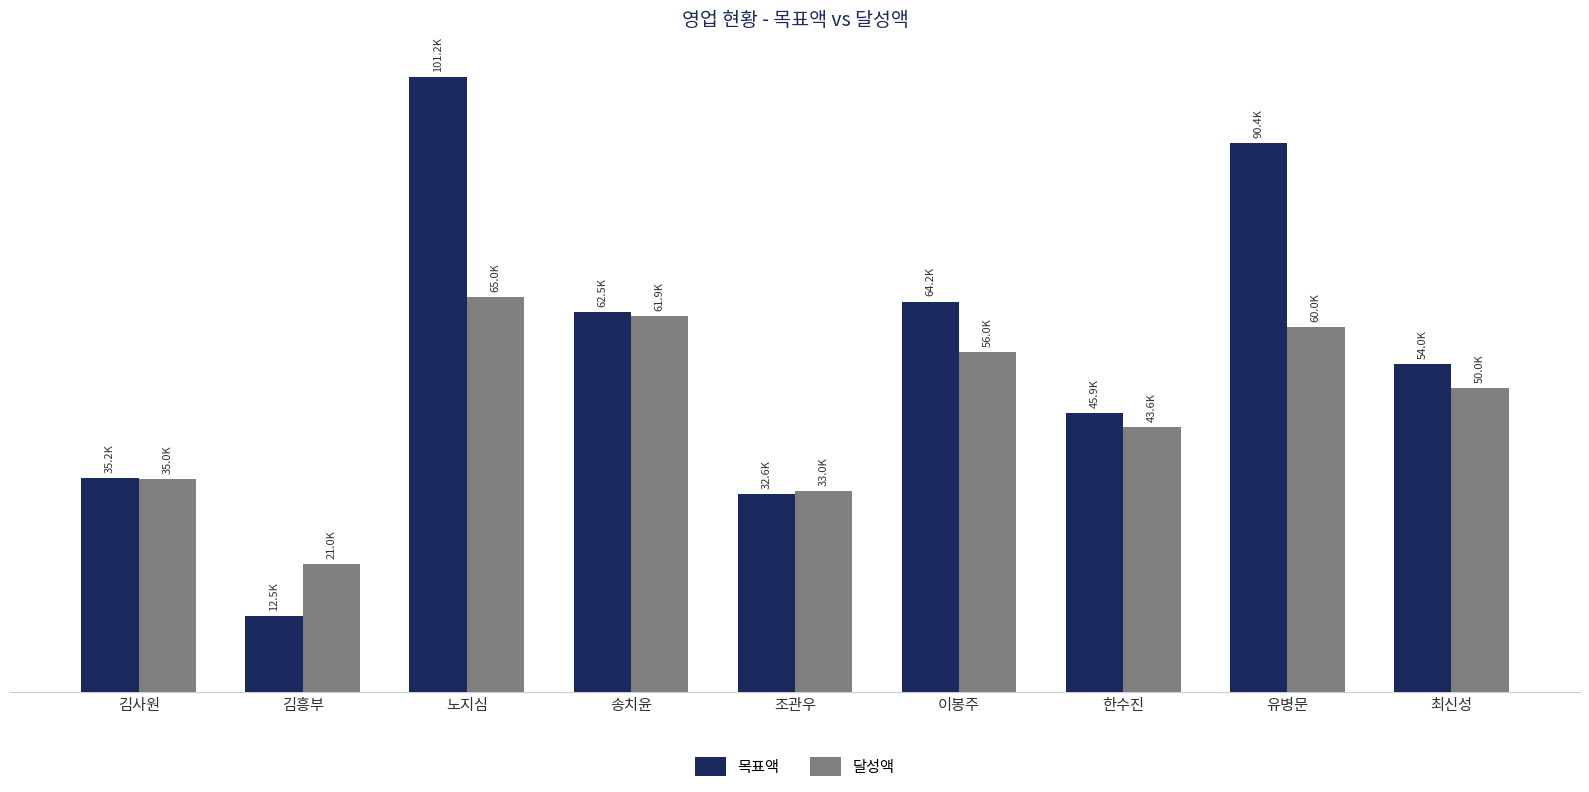

How many data points in 달성액 are less than 50000?

4